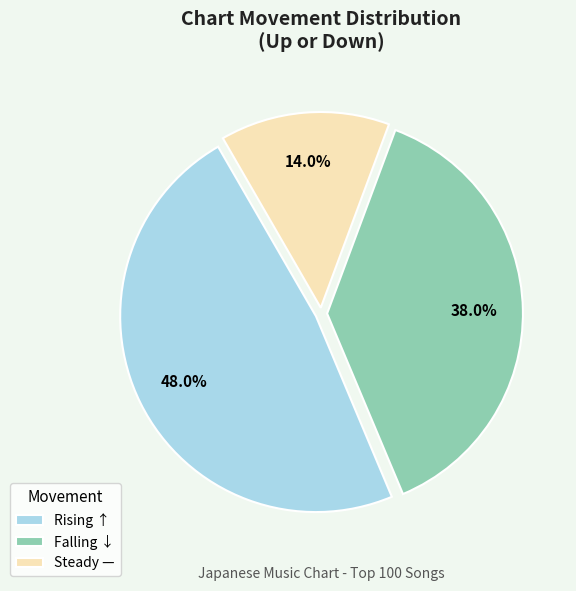

Rank the categories by value from lowest to highest.

Steady —, Falling ↓, Rising ↑